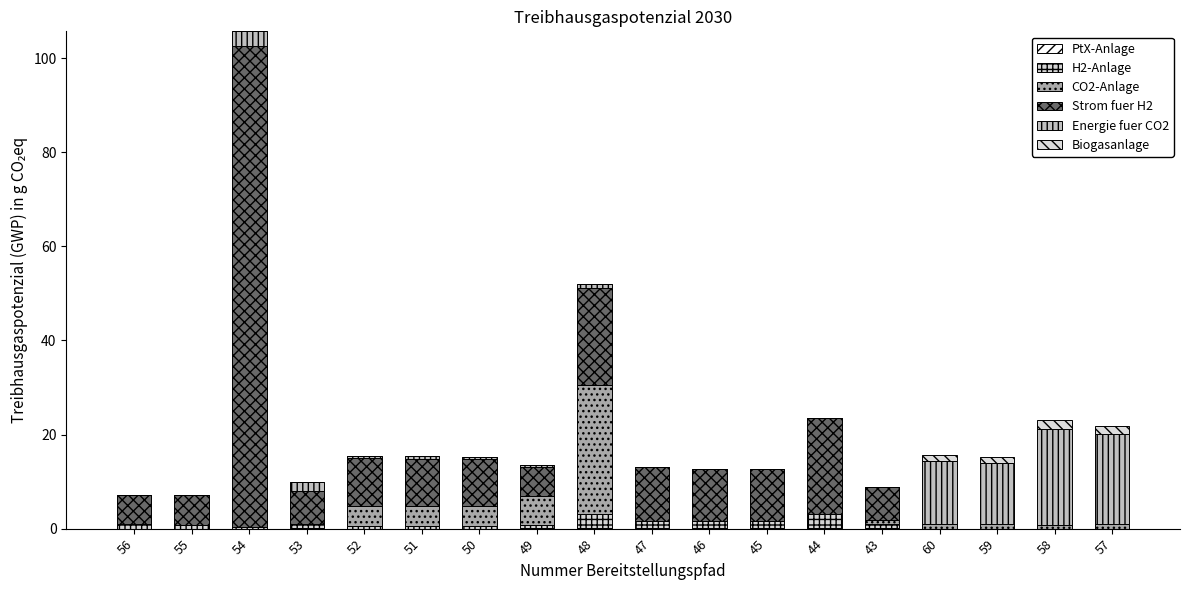

Which has a higher value, 53 or 50?

53